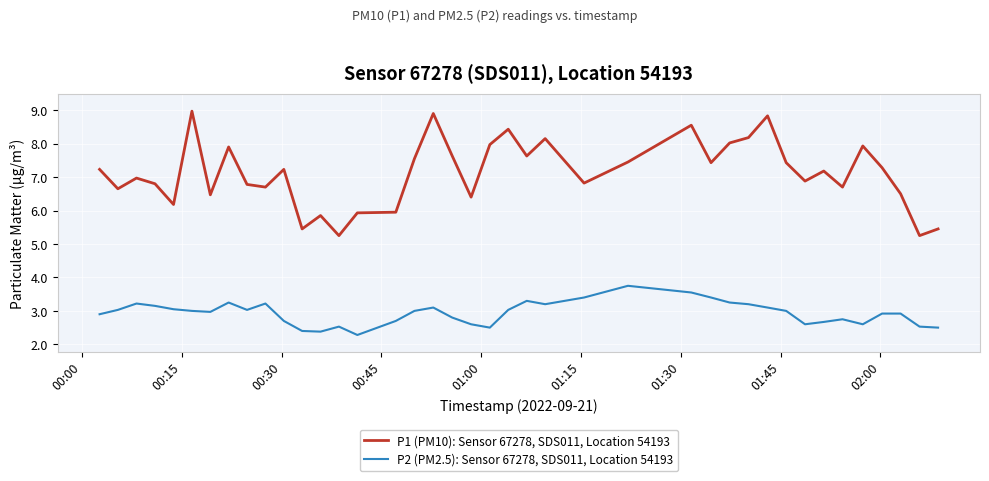

What are all the series names shown in the legend?

P1 (PM10): Sensor 67278, SDS011, Location 54193, P2 (PM2.5): Sensor 67278, SDS011, Location 54193